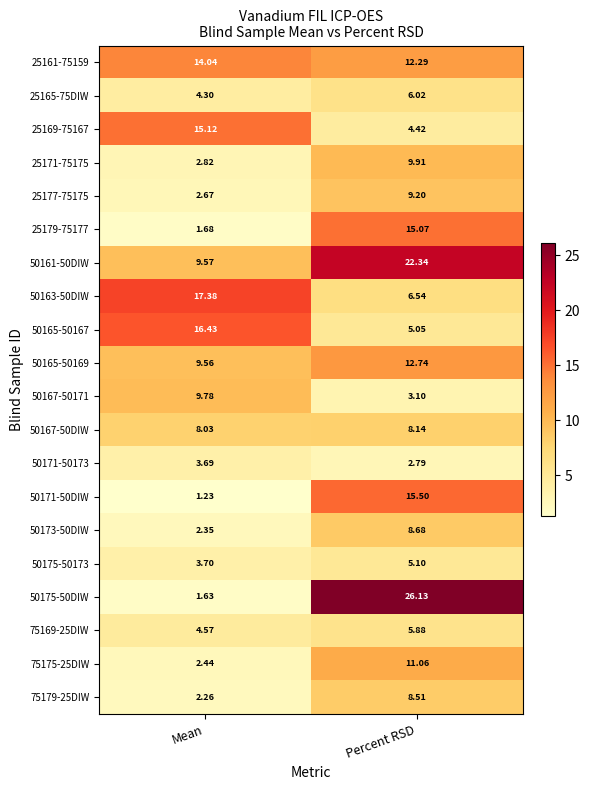

At which label is 50161-50DIW closest to 15?

Mean